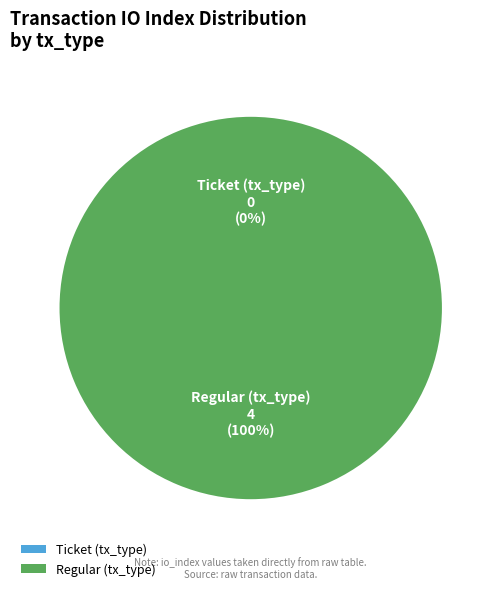

True or false: Ticket (tx_type) accounts for 0% of the total.

True